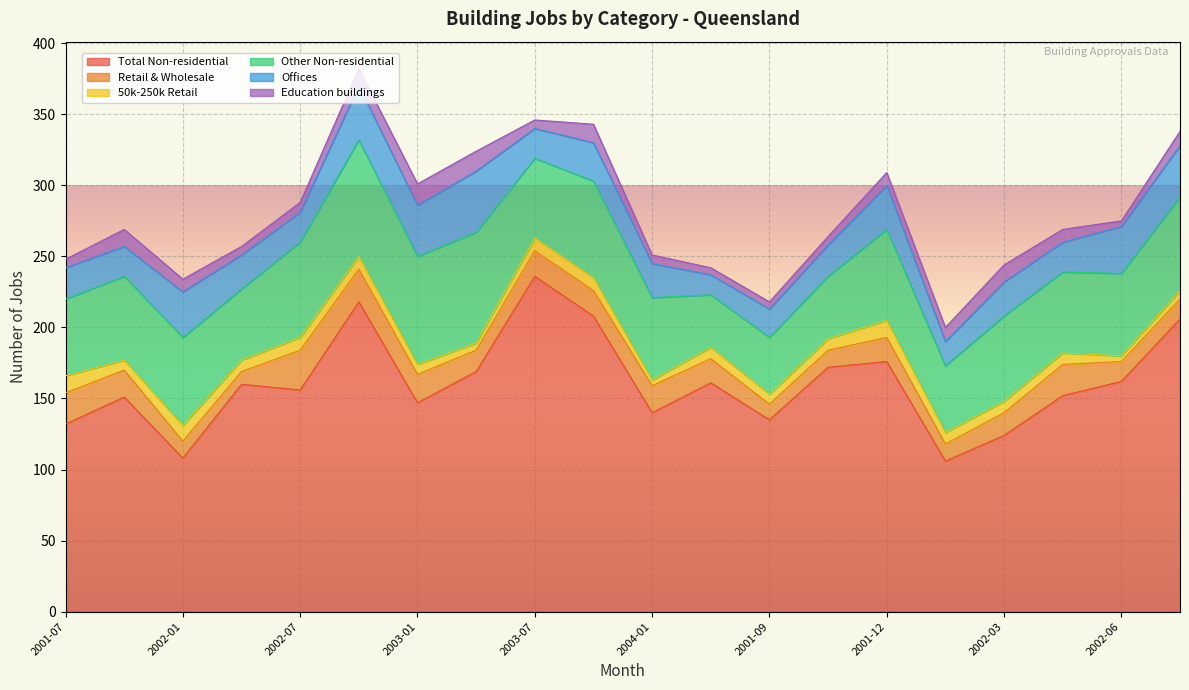

Reading left to right, extract all data points from this chart.

Total Non-residential: 132	151	108	160	156	218	147	169	236	208	140	161	135	172	176	106	124	152	162	206
Retail & Wholesale: 22	19	12	9	28	23	20	15	18	18	19	17	11	12	17	12	16	22	14	14
50k-250k Retail: 12	7	11	8	9	9	7	5	9	9	4	8	7	8	12	8	8	8	4	6
Other Non-residential: 54	59	62	50	67	82	76	78	56	68	58	37	40	44	64	47	60	57	58	66
Offices: 22	21	32	24	21	38	36	43	21	27	24	14	20	22	31	17	24	21	33	36
Education buildings: 6	12	9	6	7	12	15	14	6	13	6	5	5	6	9	10	12	9	4	10